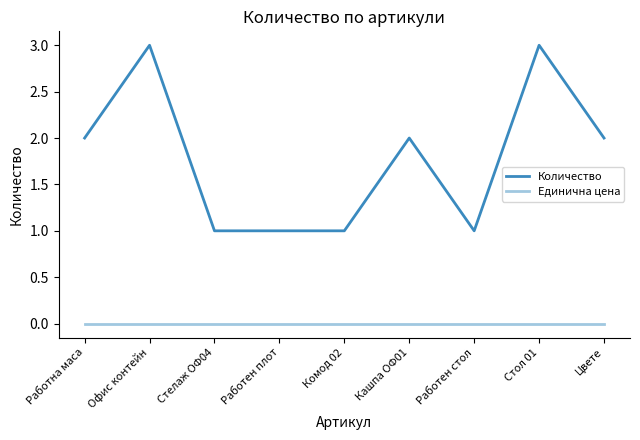

At which category does Количество reach its first local peak?

Офис контейн